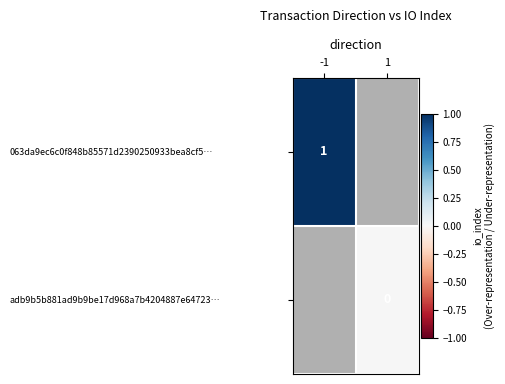

The value of 063da9ec6c0f848b85571d2390250933bea8cf5… at -1 is 1. True or false?

True